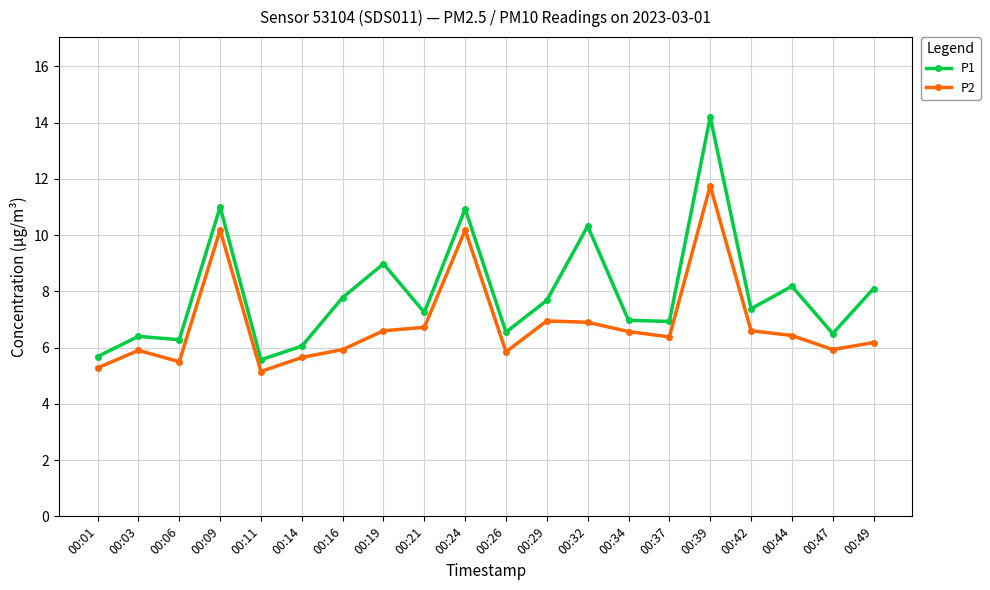

Is it true that P1 equals 2.1 at 00:37?

False